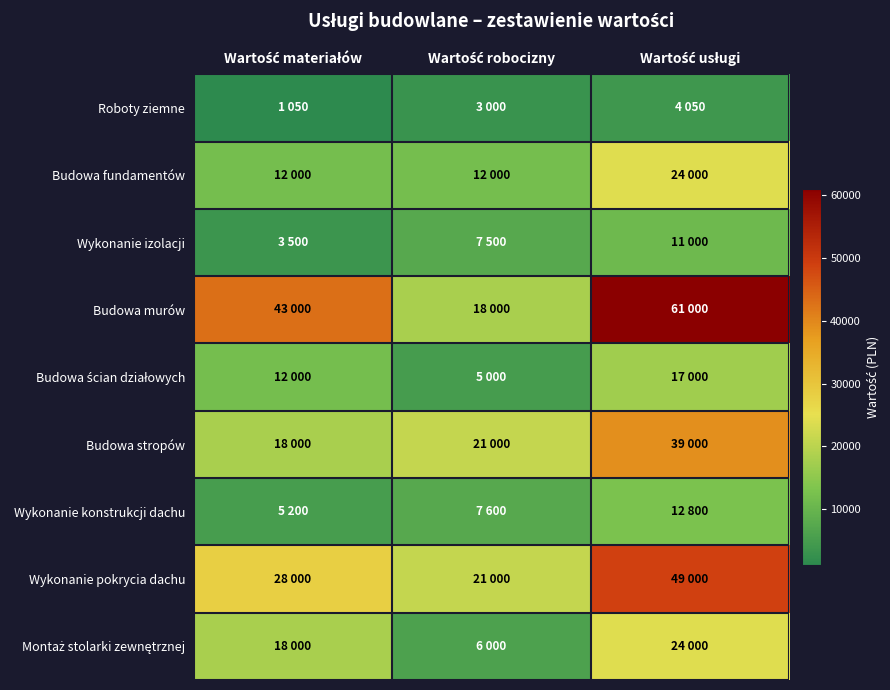

What is the total value across all series at Wartość robocizny?

101100